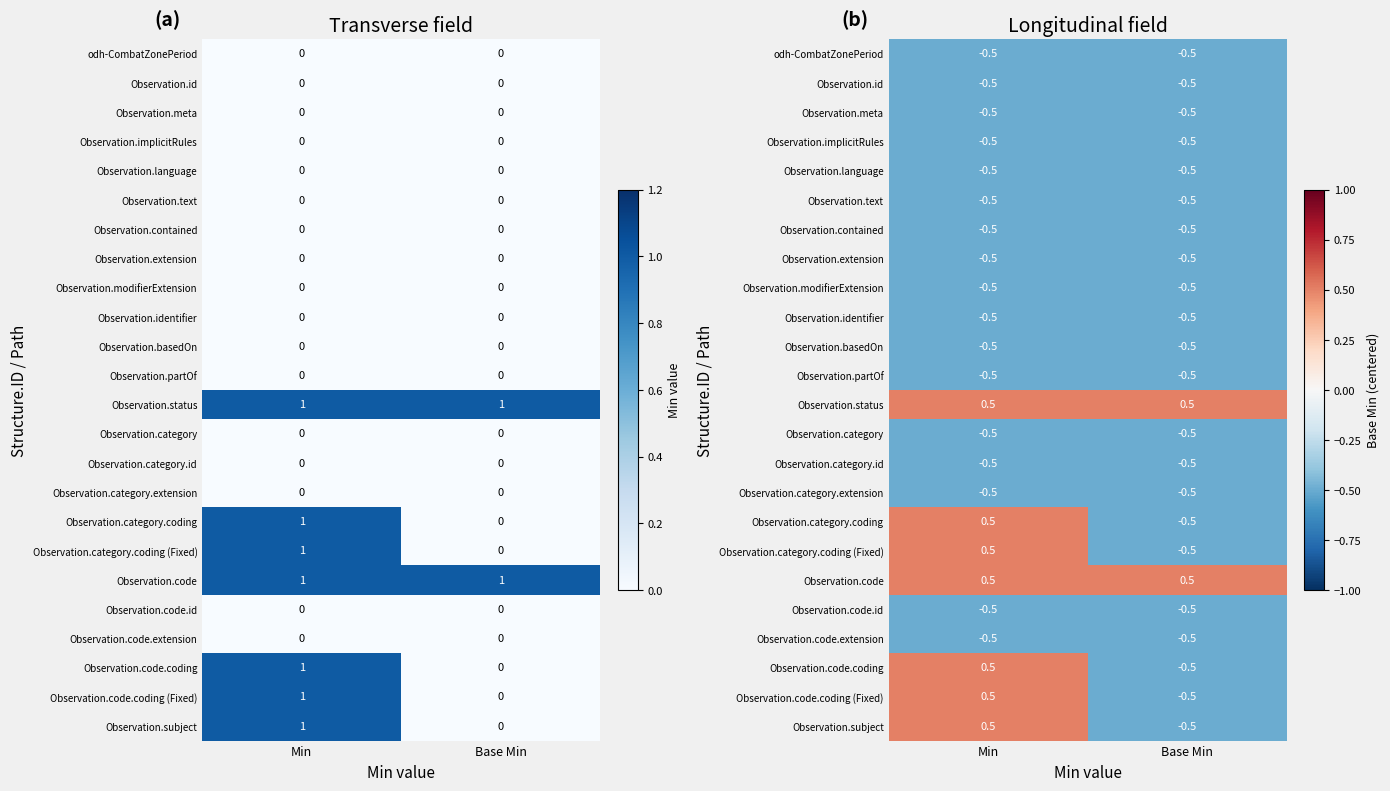

How many data points does each series have?

2